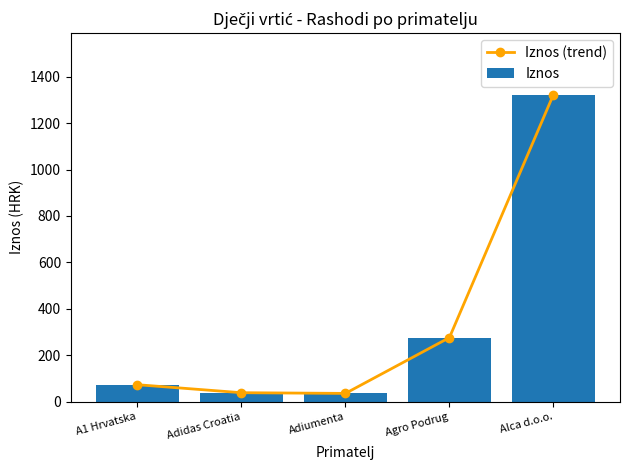

Which series changed the most between Adidas Croatia and Adiumenta?

Iznos (trend)